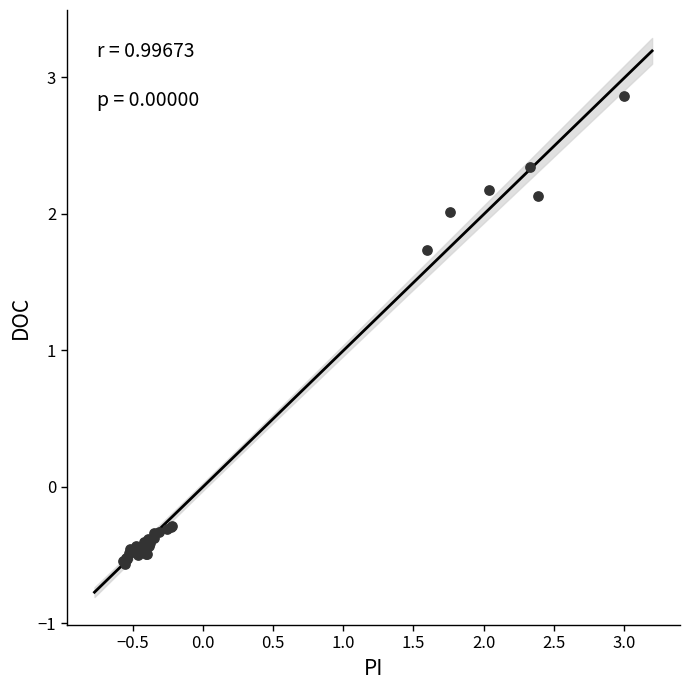

What Y value in the scatter plot is closest to 1?

1.7